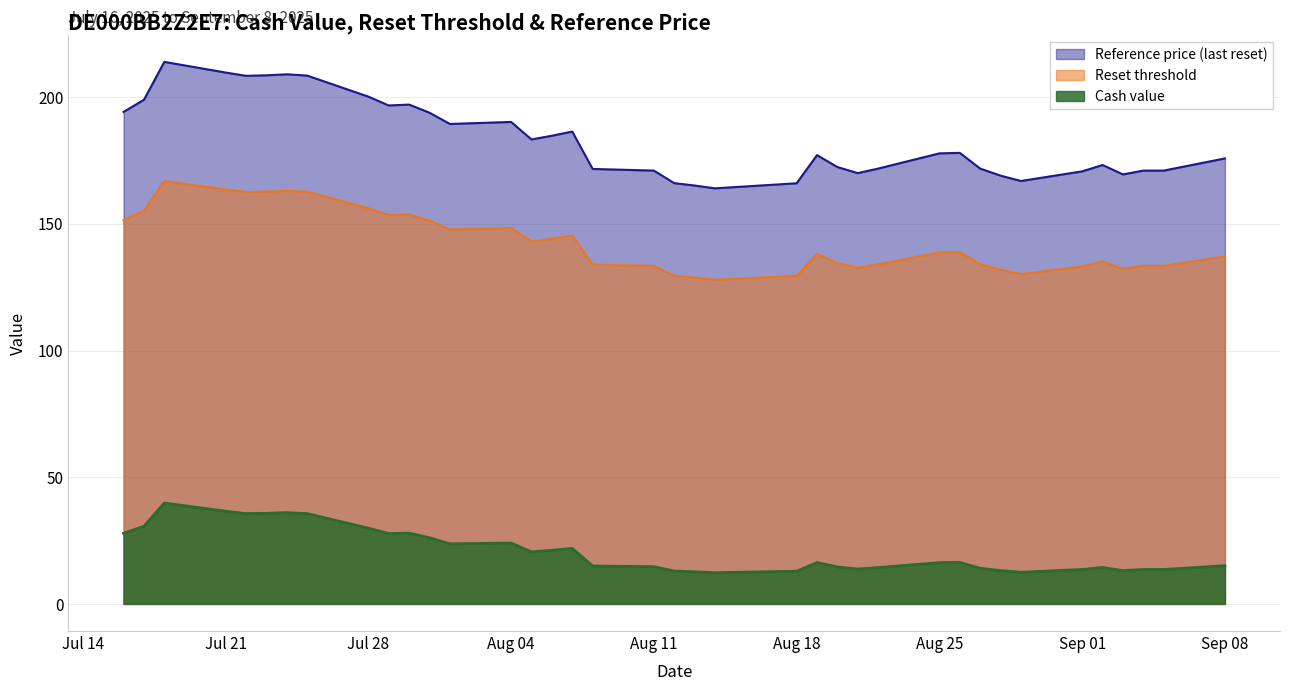

Count the number of categories in the chart.

38